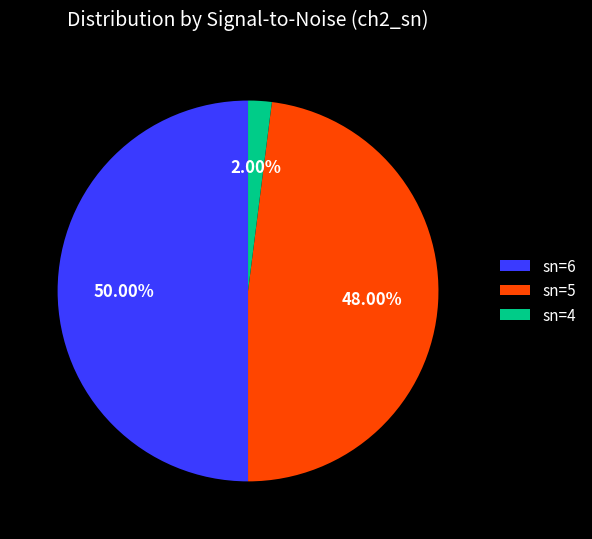

To the nearest percent, what is the combined percentage of sn=6 and sn=5?

98%